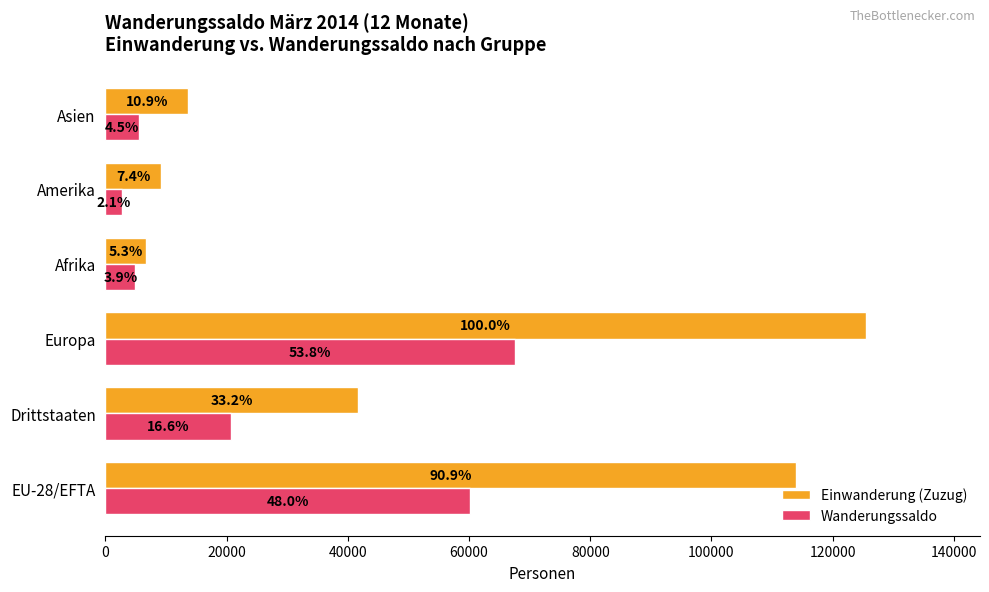

Which series has the largest range (max minus min)?

Einwanderung (Zuzug)